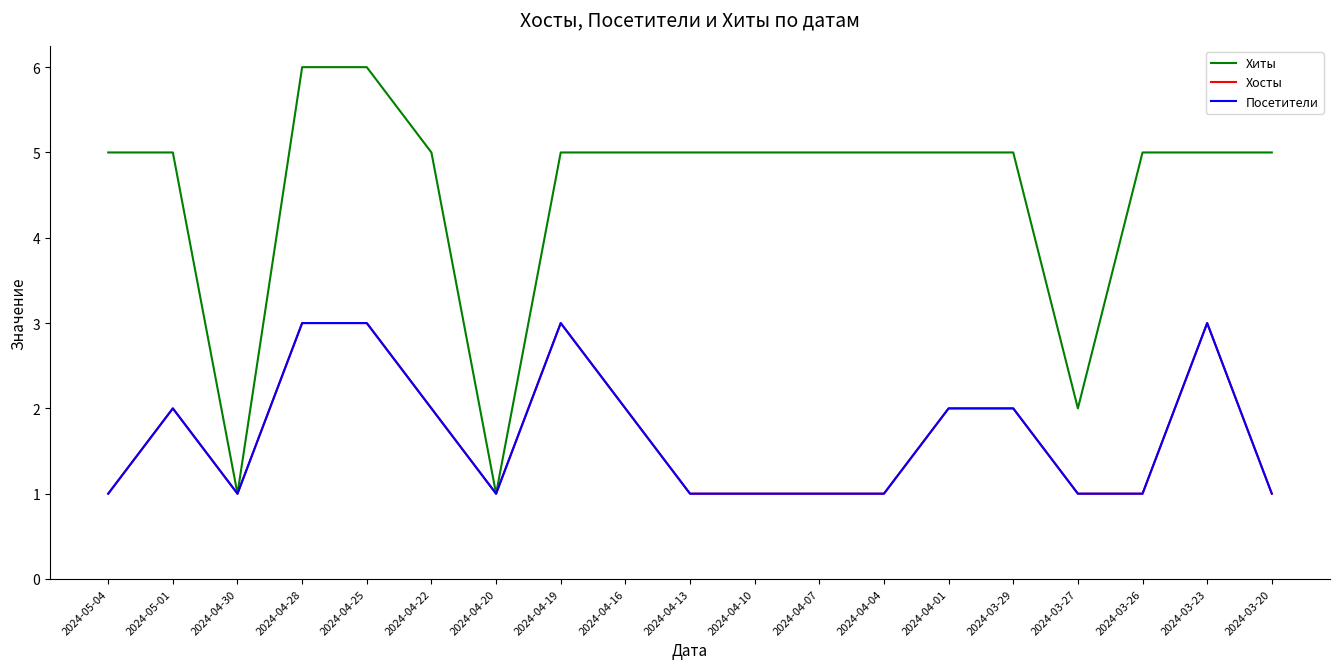

The Посетители series shows 1 at 2024-03-23. True or false?

False